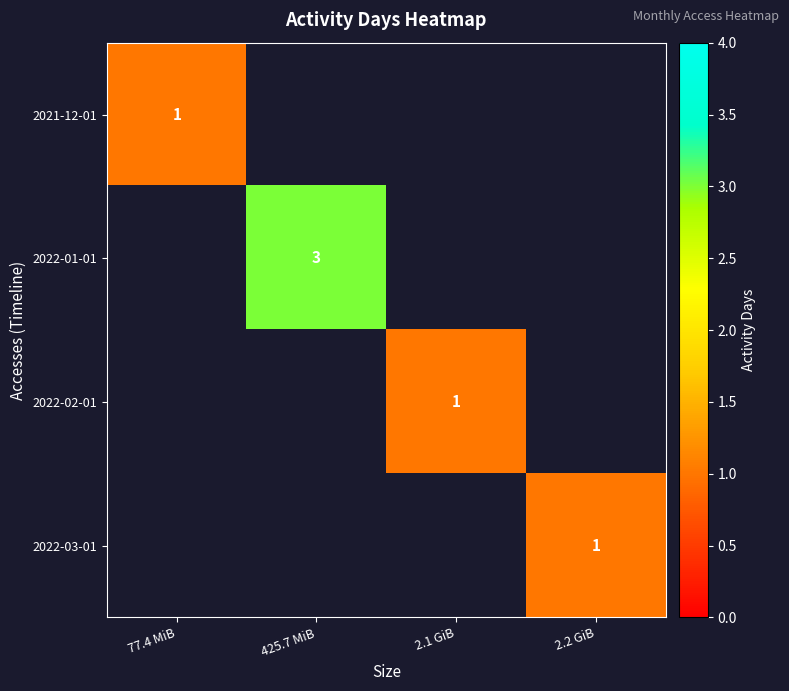

The 2022-01-01 series shows 4 at 425.7 MiB. True or false?

False